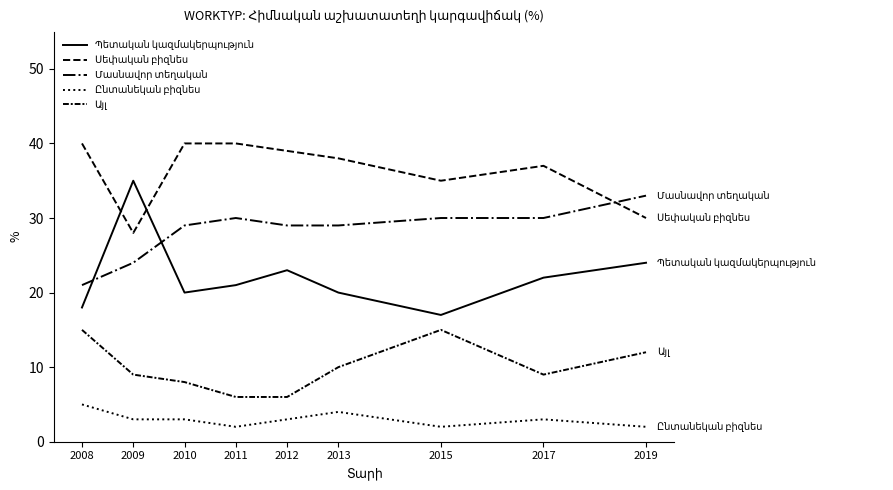

Does the chart have visible grid lines?

No